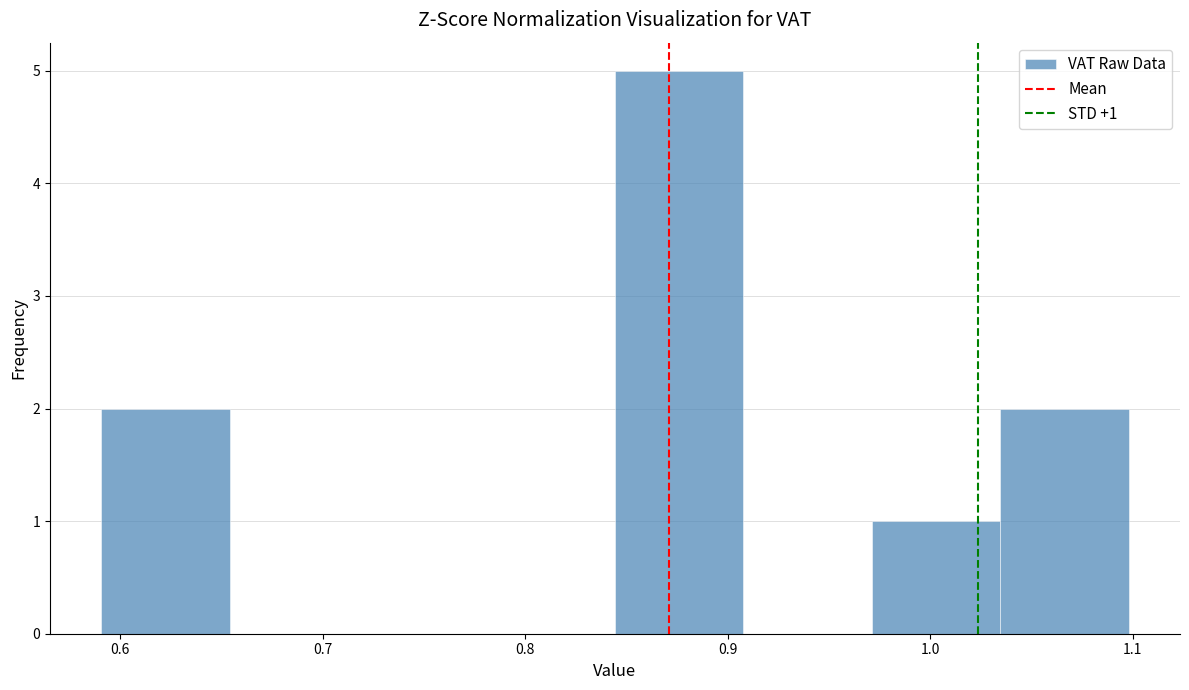

Over which range of the x-axis is the bar tallest?

0.84 to 0.91